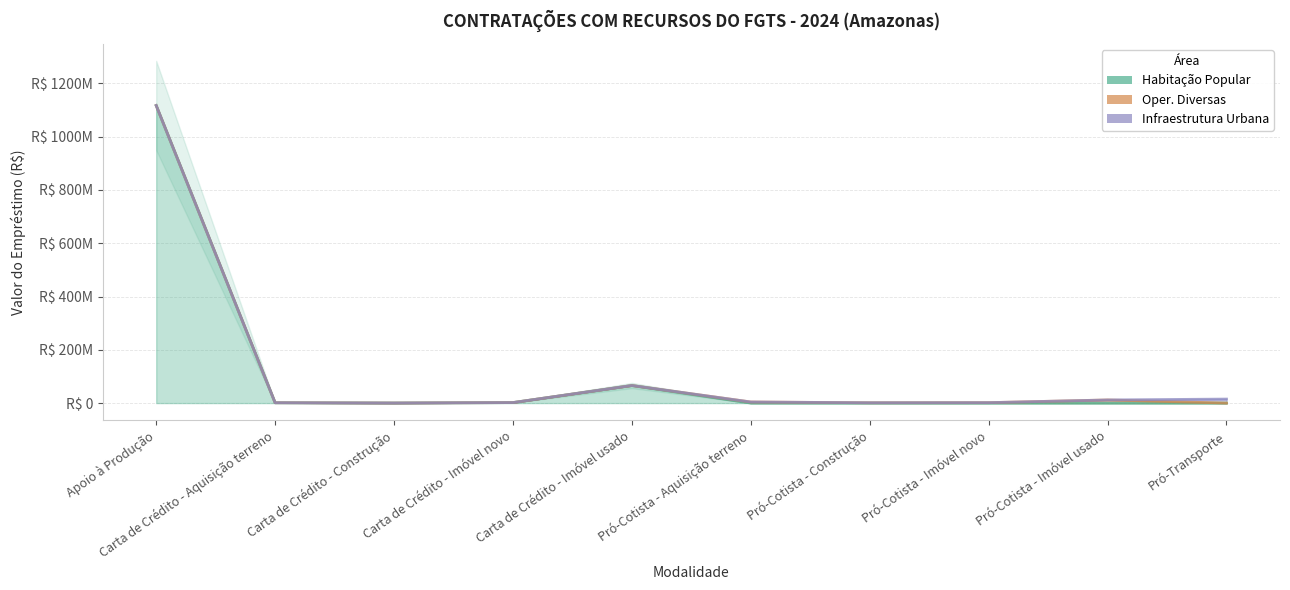

Which series has the largest total across all categories?

Habitação Popular